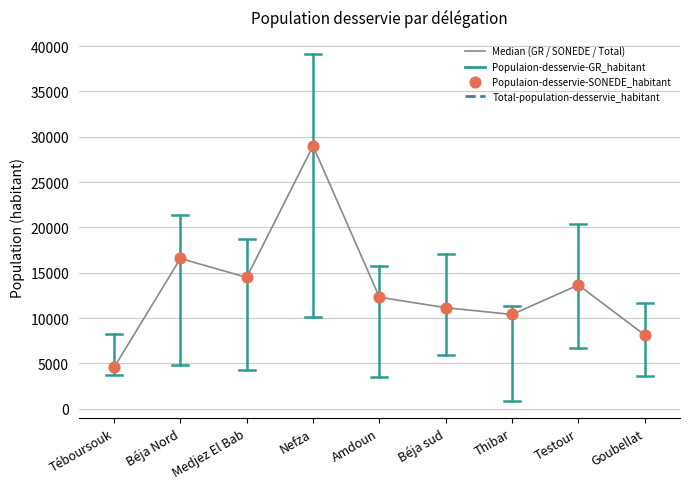

What is the ratio of the value at Béja sud to the value at Medjez El Bab?

0.8